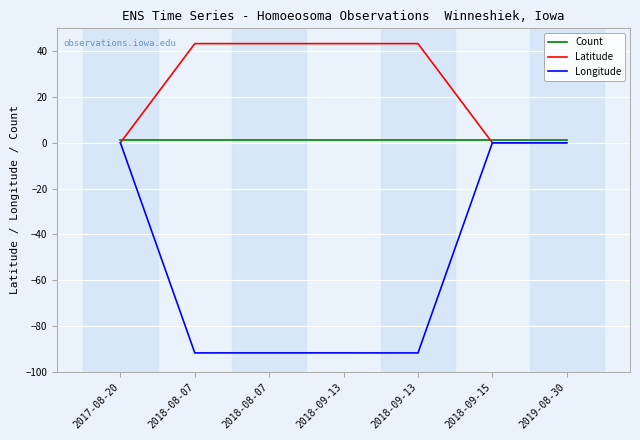

What is the difference between the highest and lowest values at 2018-09-13?

135.1